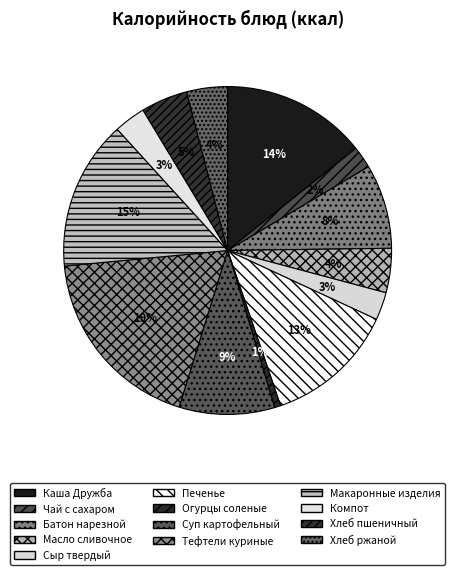

To the nearest percent, what is the difference between the largest and smallest slice percentages?

18%